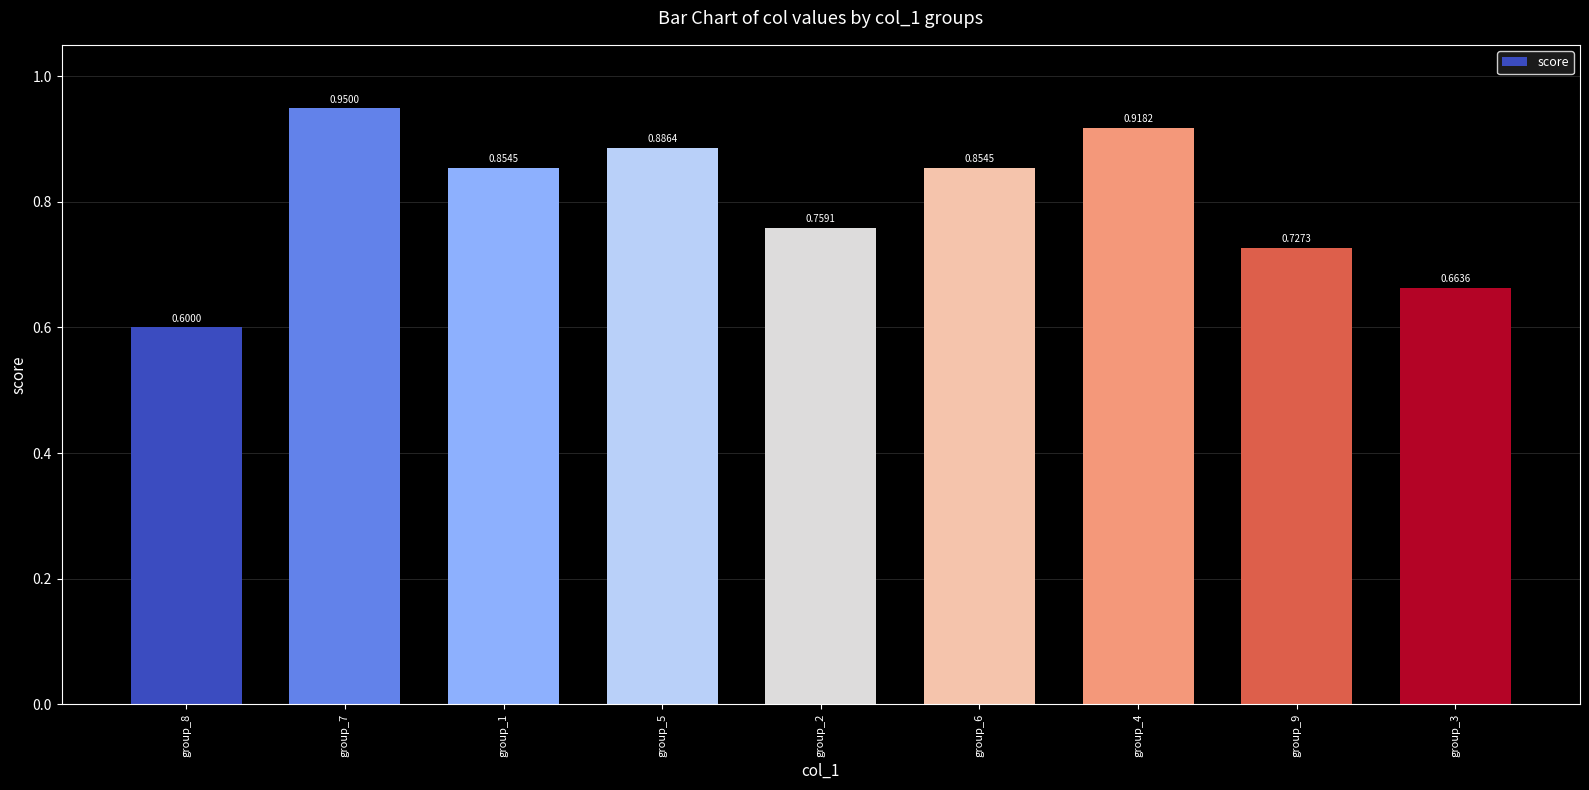

What is the sum of all values?

7.2